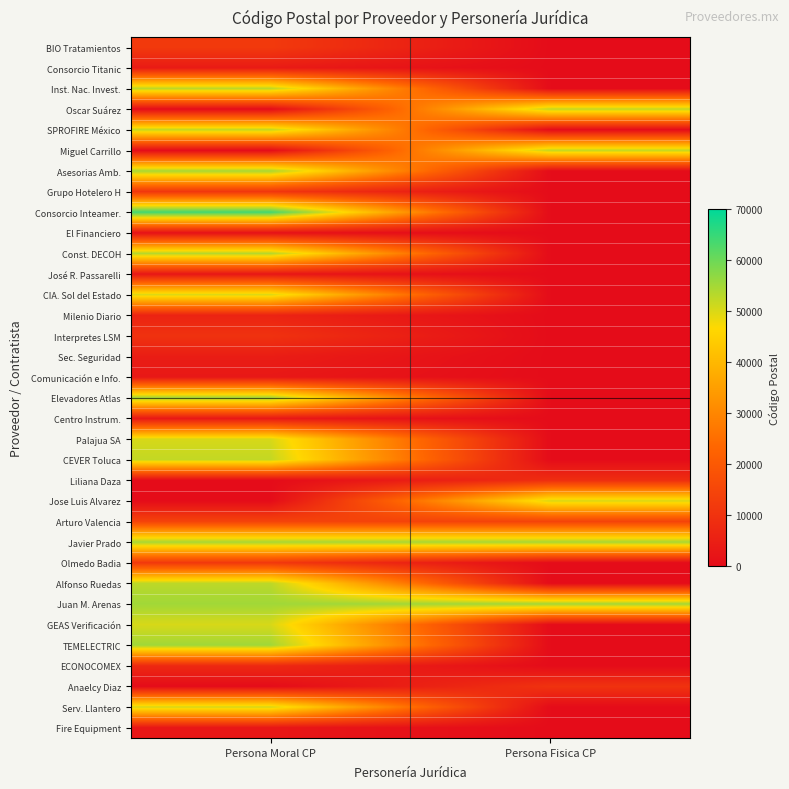

Reading left to right, what are all the values shown in this chart?

BIO Tratamientos: Persona Moral CP=11810	Persona Fisica CP=0
Consorcio Titanic: Persona Moral CP=3800	Persona Fisica CP=0
Inst. Nac. Invest.: Persona Moral CP=52750	Persona Fisica CP=0
Oscar Suárez: Persona Moral CP=0	Persona Fisica CP=52169
SPROFIRE México: Persona Moral CP=52172	Persona Fisica CP=0
Miguel Carrillo: Persona Moral CP=0	Persona Fisica CP=52140
Asesorias Amb.: Persona Moral CP=54769	Persona Fisica CP=0
Grupo Hotelero H: Persona Moral CP=11000	Persona Fisica CP=0
Consorcio Inteamer.: Persona Moral CP=64000	Persona Fisica CP=0
El Financiero: Persona Moral CP=1210	Persona Fisica CP=0
Const. DECOH: Persona Moral CP=53500	Persona Fisica CP=0
José R. Passarelli: Persona Moral CP=2710	Persona Fisica CP=0
CIA. Sol del Estado: Persona Moral CP=50000	Persona Fisica CP=0
Milenio Diario: Persona Moral CP=6040	Persona Fisica CP=0
Interpretes LSM: Persona Moral CP=9830	Persona Fisica CP=0
Sec. Seguridad: Persona Moral CP=4330	Persona Fisica CP=0
Comunicación e Info.: Persona Moral CP=3100	Persona Fisica CP=0
Elevadores Atlas: Persona Moral CP=55130	Persona Fisica CP=0
Centro Instrum.: Persona Moral CP=3020	Persona Fisica CP=0
Palajua SA: Persona Moral CP=50273	Persona Fisica CP=0
CEVER Toluca: Persona Moral CP=52140	Persona Fisica CP=0
Liliana Daza: Persona Moral CP=0	Persona Fisica CP=8730
Jose Luis Alvarez: Persona Moral CP=0	Persona Fisica CP=50010
Arturo Valencia: Persona Moral CP=14250	Persona Fisica CP=14250
Javier Prado: Persona Moral CP=54750	Persona Fisica CP=54750
Olmedo Badia: Persona Moral CP=11500	Persona Fisica CP=0
Alfonso Ruedas: Persona Moral CP=52763	Persona Fisica CP=0
Juan M. Arenas: Persona Moral CP=55200	Persona Fisica CP=55200
GEAS Verificación: Persona Moral CP=50255	Persona Fisica CP=0
TEMELECTRIC: Persona Moral CP=55267	Persona Fisica CP=0
ECONOCOMEX: Persona Moral CP=7480	Persona Fisica CP=0
Anaelcy Diaz: Persona Moral CP=0	Persona Fisica CP=9970
Serv. Llantero: Persona Moral CP=50450	Persona Fisica CP=0
Fire Equipment: Persona Moral CP=2630	Persona Fisica CP=0